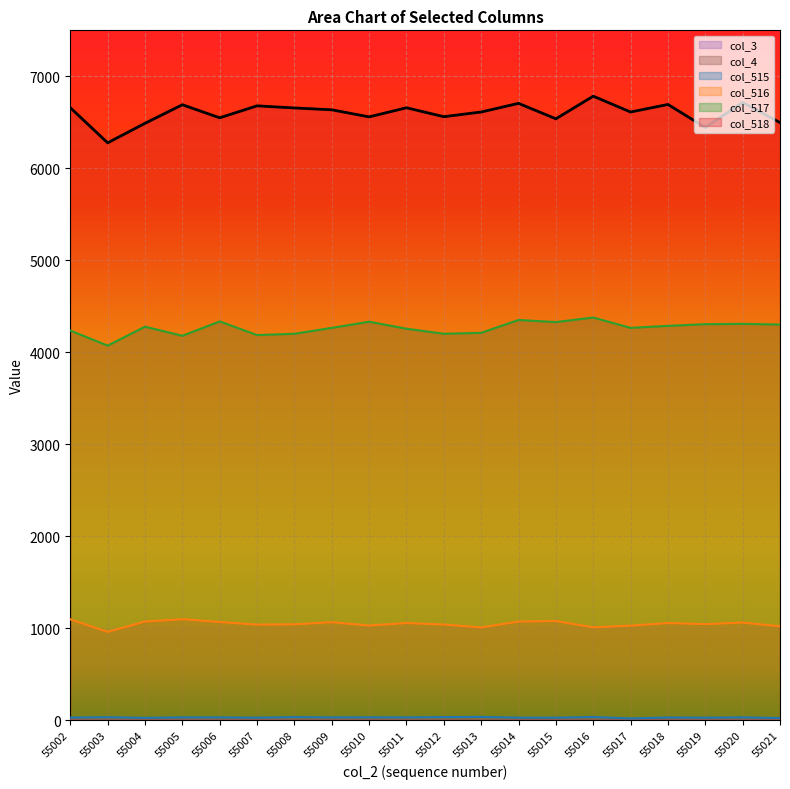

At which category does col_517 reach its first local valley?

55003